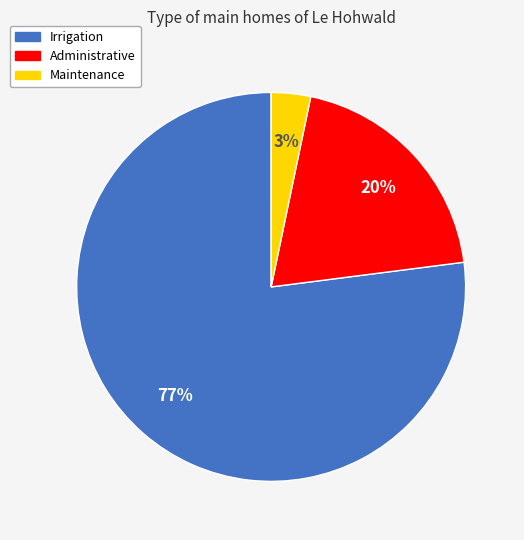

To the nearest percent, what percentage of the pie is Administrative?

20%